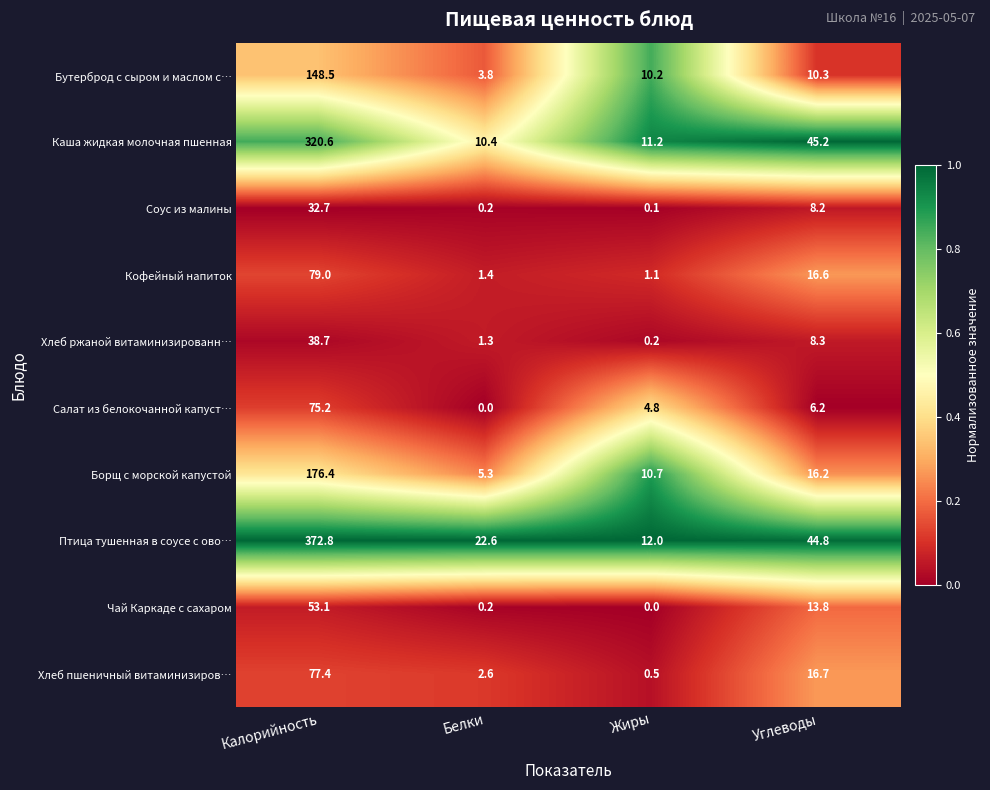

True or false: Чай Каркаде с сахаром has a value of 13.8 at Углеводы.

True